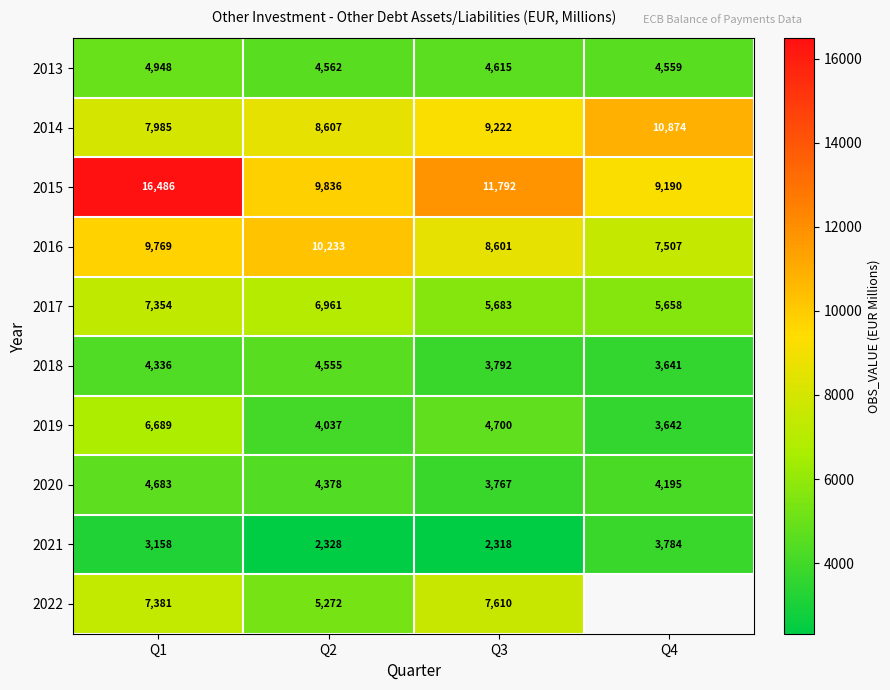

What is the maximum value shown in the chart?

16486.0